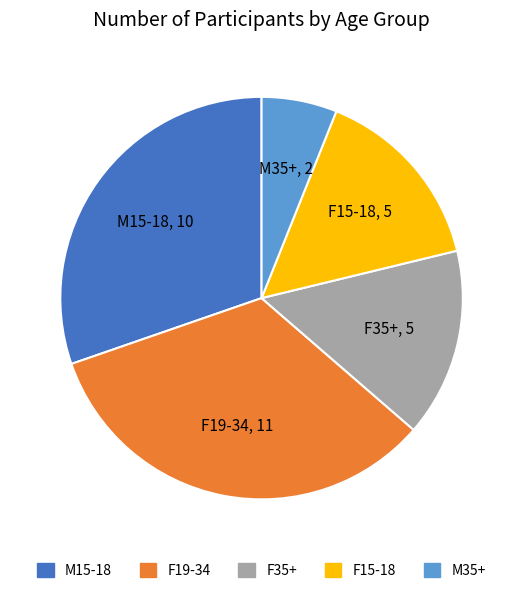

True or false: F19-34 accounts for 22% of the total.

False